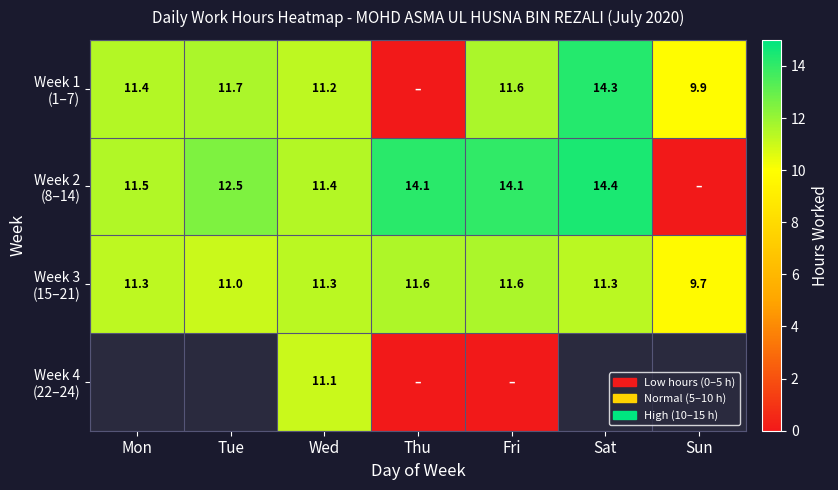

At which label does Week 2 (8–14) reach its peak?

Sat